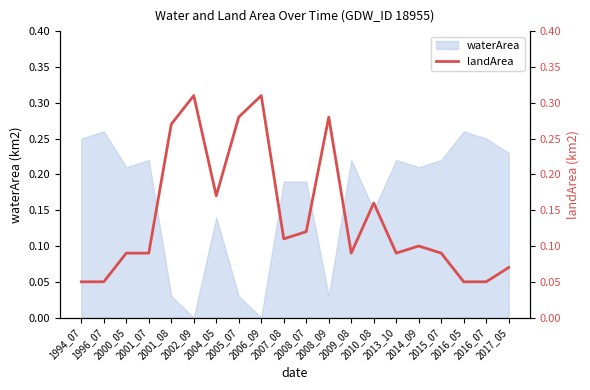

True or false: the data shows 0.2 at 2015_07.

False